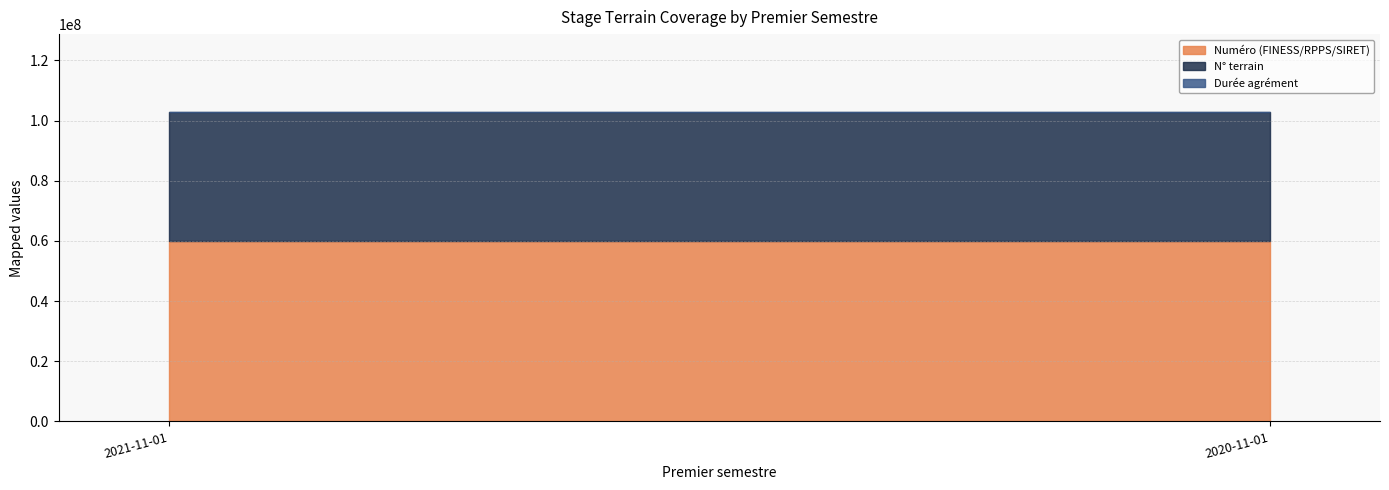

What is the average value of the N° terrain series?

43001092